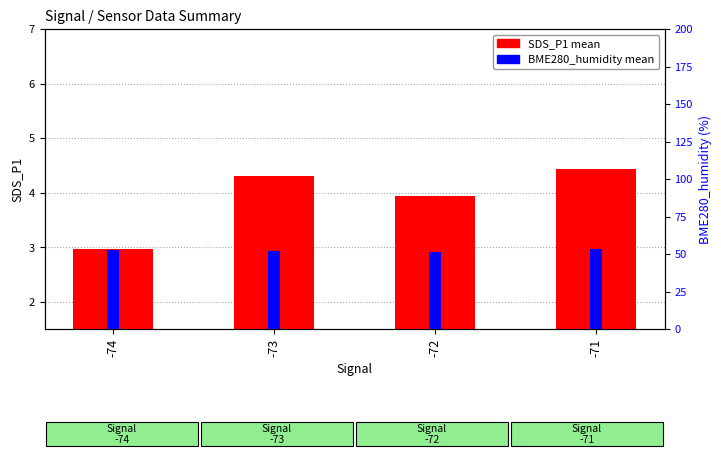

True or false: SDS_P1 (mean) has a value of 3.9 at -72.

True